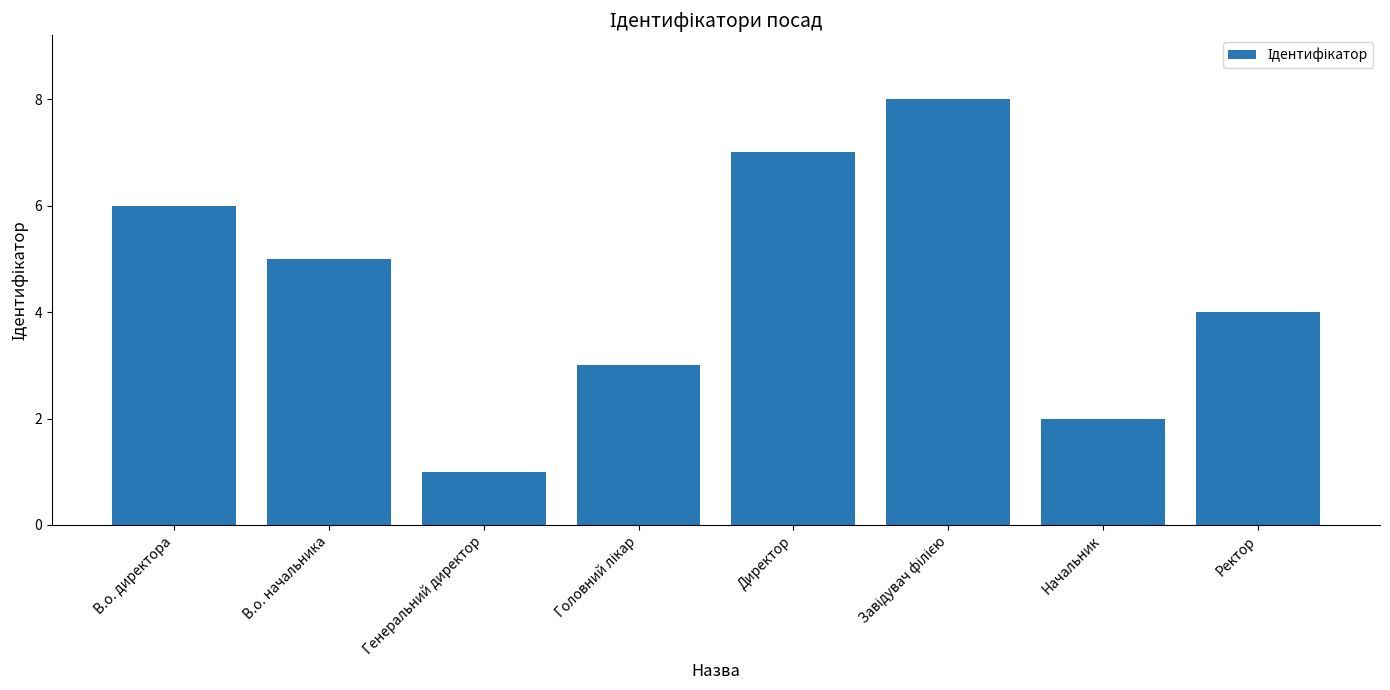

Reading left to right, list all the values displayed in this chart.

6	5	1	3	7	8	2	4